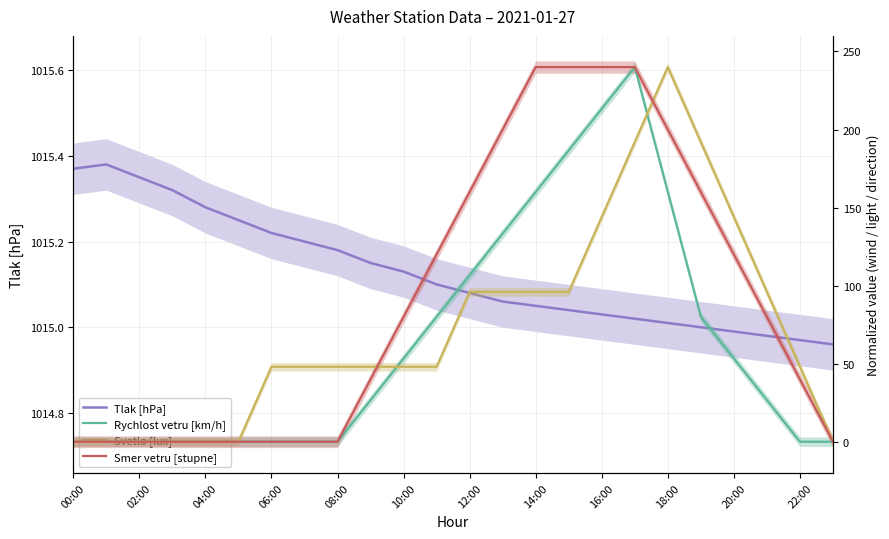

What is the maximum value shown in the chart?

1015.4